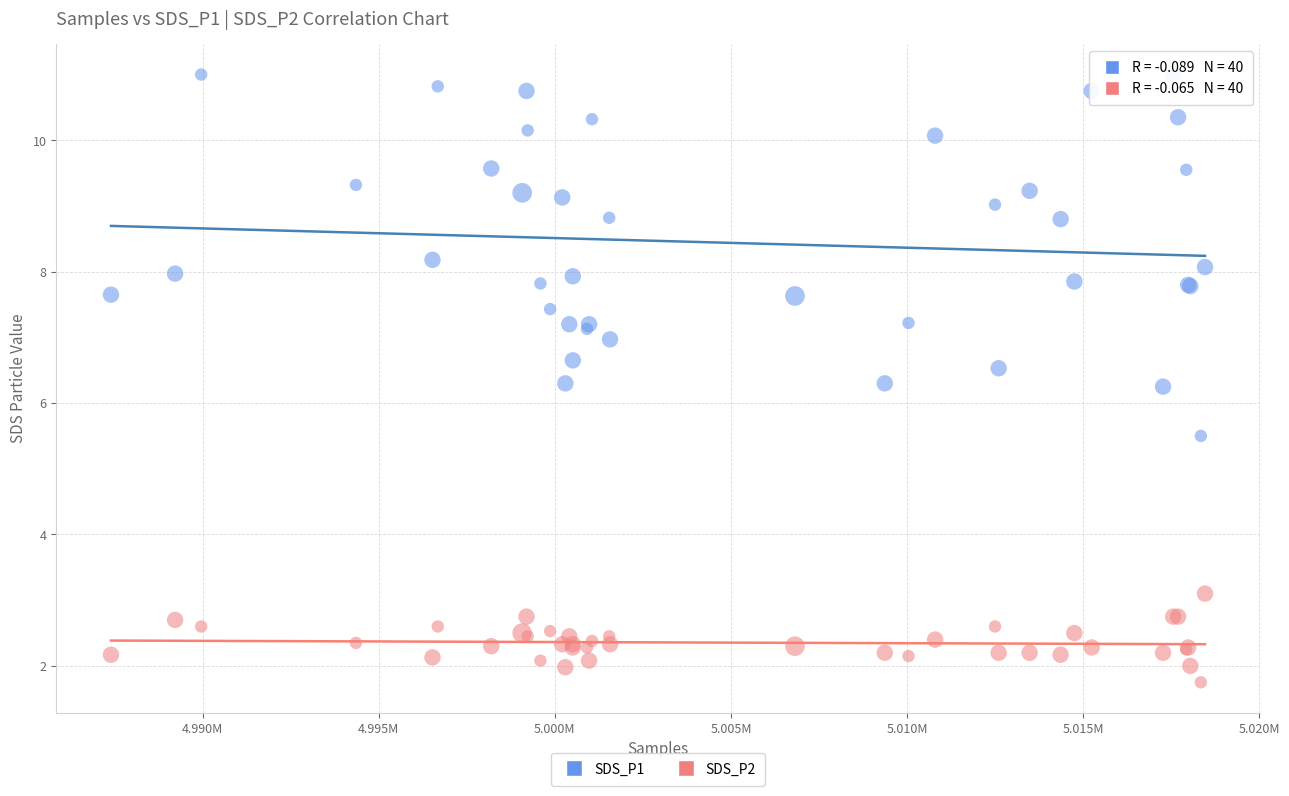

Which series reaches the maximum Y coordinate?

SDS_P1